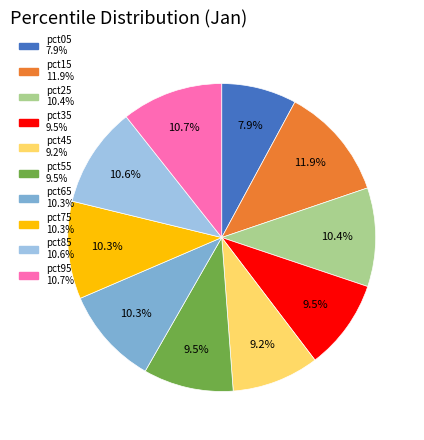

Do pct65 and pct05 together represent more than half of the pie?

No